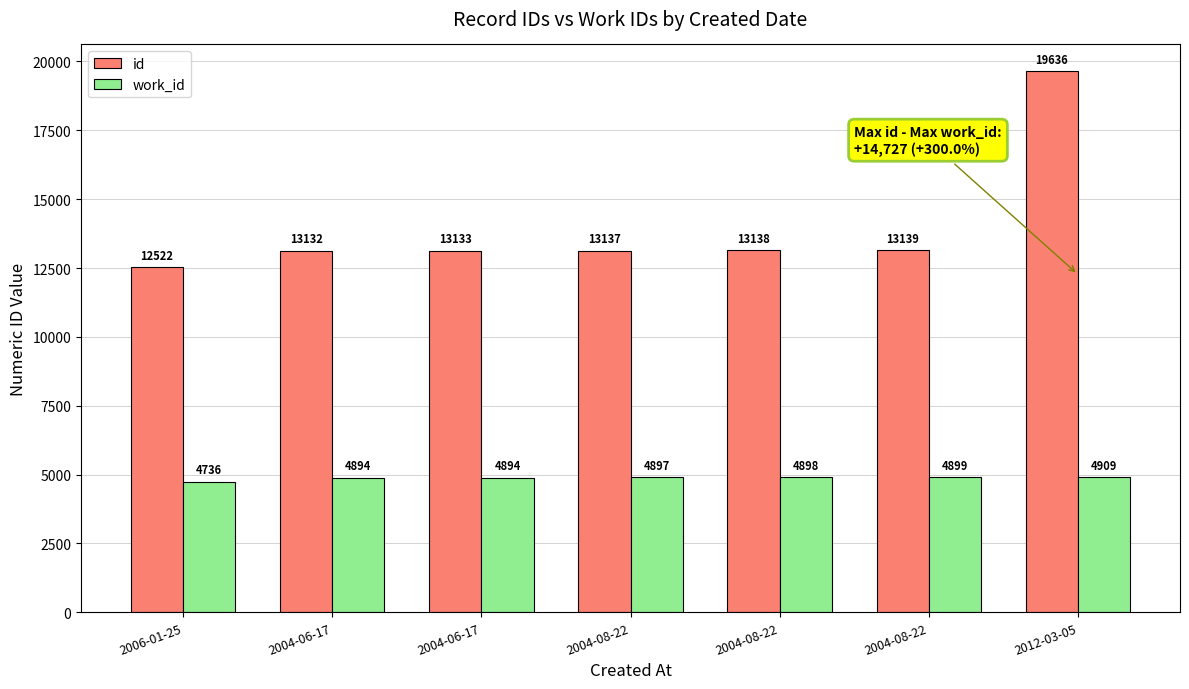

Count the number of data series in this chart.

2